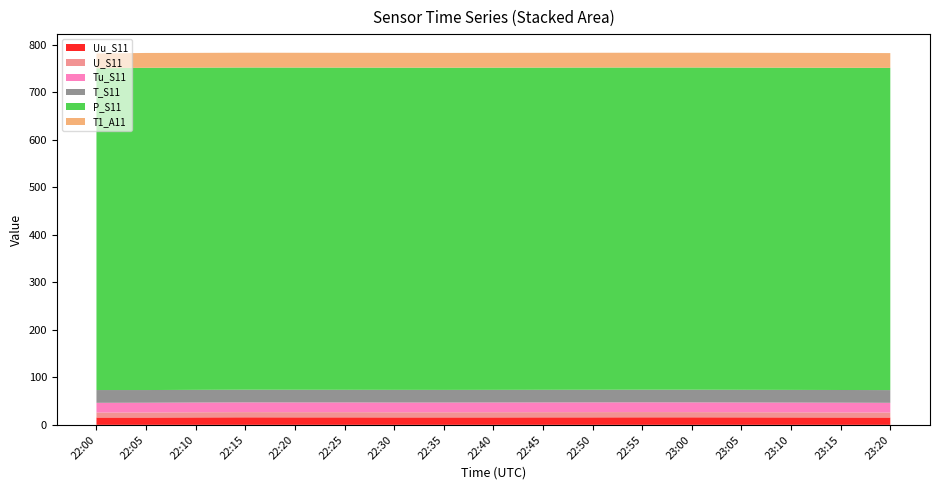

Reading left to right, extract all data points from this chart.

Uu_S11: 15.5	15.5	15.7	15.9	15.8	15.8	15.7	15.7	15.7	15.8	15.8	15.9	15.9	15.8	15.7	15.6	15.5
U_S11: 10.5	10.6	10.8	10.9	10.9	10.9	10.8	10.8	10.9	10.9	11.0	11.0	10.9	10.8	10.7	10.6	10.5
Tu_S11: 20.4	20.5	20.5	20.5	20.5	20.5	20.5	20.5	20.5	20.5	20.5	20.5	20.5	20.5	20.5	20.5	20.4
T_S11: 26.9	26.7	26.7	26.7	26.7	26.6	26.7	26.6	26.6	26.6	26.6	26.6	26.7	26.7	26.7	26.7	26.8
P_S11: 677.6	678.6	678.5	678.5	678.5	678.5	678.5	678.5	678.5	678.5	678.5	678.5	678.5	678.5	678.5	678.5	678.5
T1_A11: 31.1	31.2	31.1	31.1	31.1	31.1	31.1	31.1	31.1	31.1	31.1	31.1	31.1	31.2	31.2	31.2	31.1